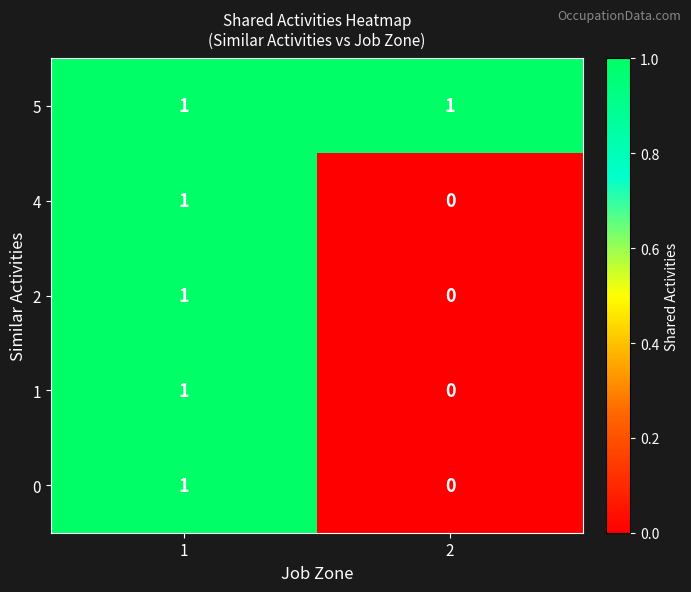

What is the total value across all series at 1?

5